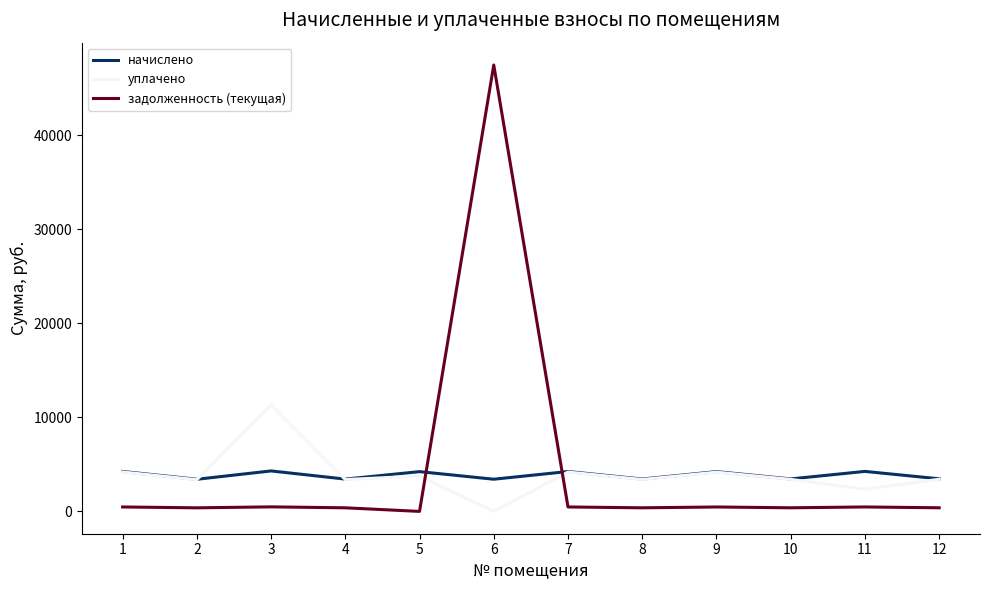

Rank the series by their maximum value, from highest to lowest.

задолженность (текущая), уплачено, начислено